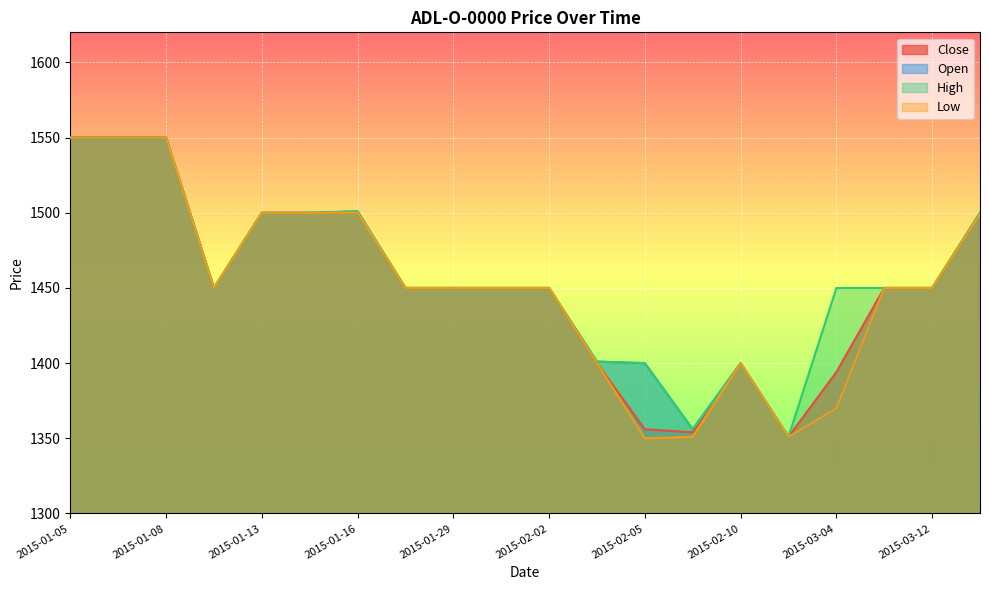

Reading left to right, extract all data points from this chart.

Close: 2015-01-05=1550	2015-01-06=1550	2015-01-08=1550	2015-01-09=1450	2015-01-13=1500	2015-01-14=1500	2015-01-16=1500	2015-01-21=1450	2015-01-29=1450	2015-01-30=1450	2015-02-02=1450	2015-02-03=1400	2015-02-05=1356	2015-02-06=1354	2015-02-10=1400	2015-02-13=1351	2015-03-04=1394	2015-03-06=1450	2015-03-12=1450	2015-03-16=1500
Open: 2015-01-05=1550	2015-01-06=1550	2015-01-08=1550	2015-01-09=1450	2015-01-13=1500	2015-01-14=1500	2015-01-16=1501	2015-01-21=1450	2015-01-29=1450	2015-01-30=1450	2015-02-02=1450	2015-02-03=1401	2015-02-05=1400	2015-02-06=1356	2015-02-10=1400	2015-02-13=1351	2015-03-04=1370	2015-03-06=1450	2015-03-12=1450	2015-03-16=1499
High: 2015-01-05=1550	2015-01-06=1550	2015-01-08=1550	2015-01-09=1450	2015-01-13=1500	2015-01-14=1500	2015-01-16=1501	2015-01-21=1450	2015-01-29=1450	2015-01-30=1450	2015-02-02=1450	2015-02-03=1401	2015-02-05=1400	2015-02-06=1356	2015-02-10=1400	2015-02-13=1351	2015-03-04=1450	2015-03-06=1450	2015-03-12=1450	2015-03-16=1500
Low: 2015-01-05=1550	2015-01-06=1550	2015-01-08=1550	2015-01-09=1450	2015-01-13=1500	2015-01-14=1500	2015-01-16=1500	2015-01-21=1450	2015-01-29=1450	2015-01-30=1450	2015-02-02=1450	2015-02-03=1400	2015-02-05=1350	2015-02-06=1351	2015-02-10=1400	2015-02-13=1351	2015-03-04=1370	2015-03-06=1450	2015-03-12=1450	2015-03-16=1499